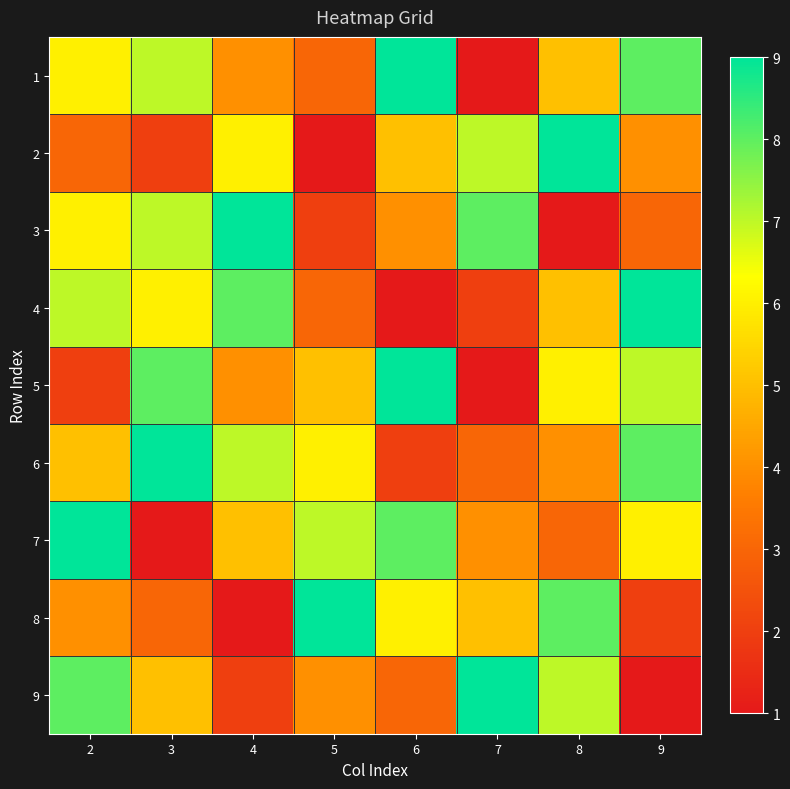

At how many categories does at least one series exceed 8?

8